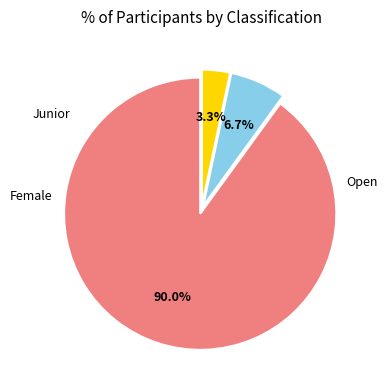

Is there any slice that represents more than half of the pie?

Yes